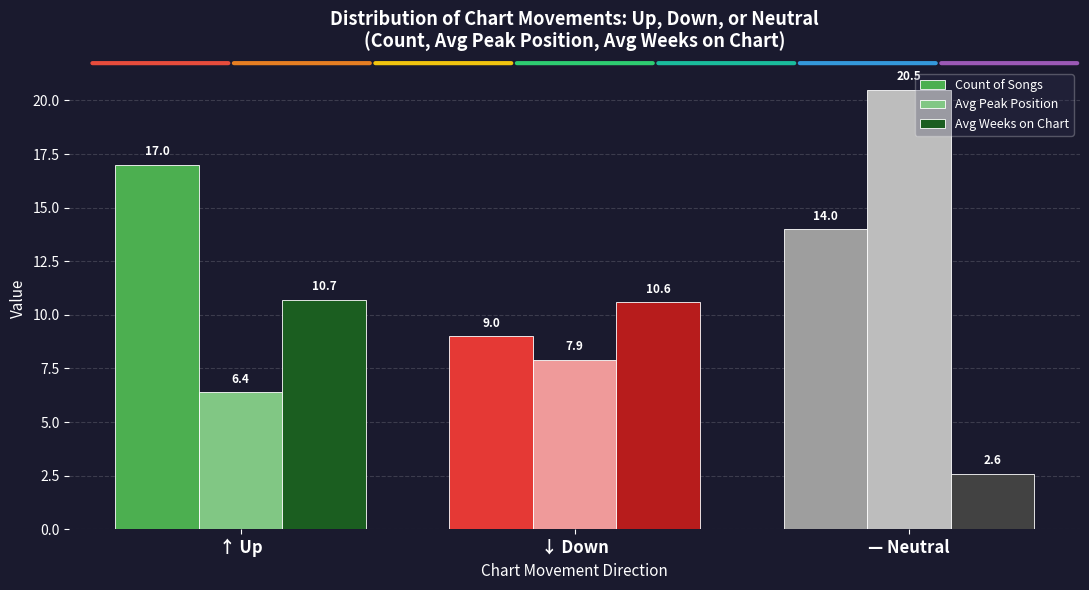

What is the difference between the maximum and second lowest values in the Avg Peak Position series?

12.6